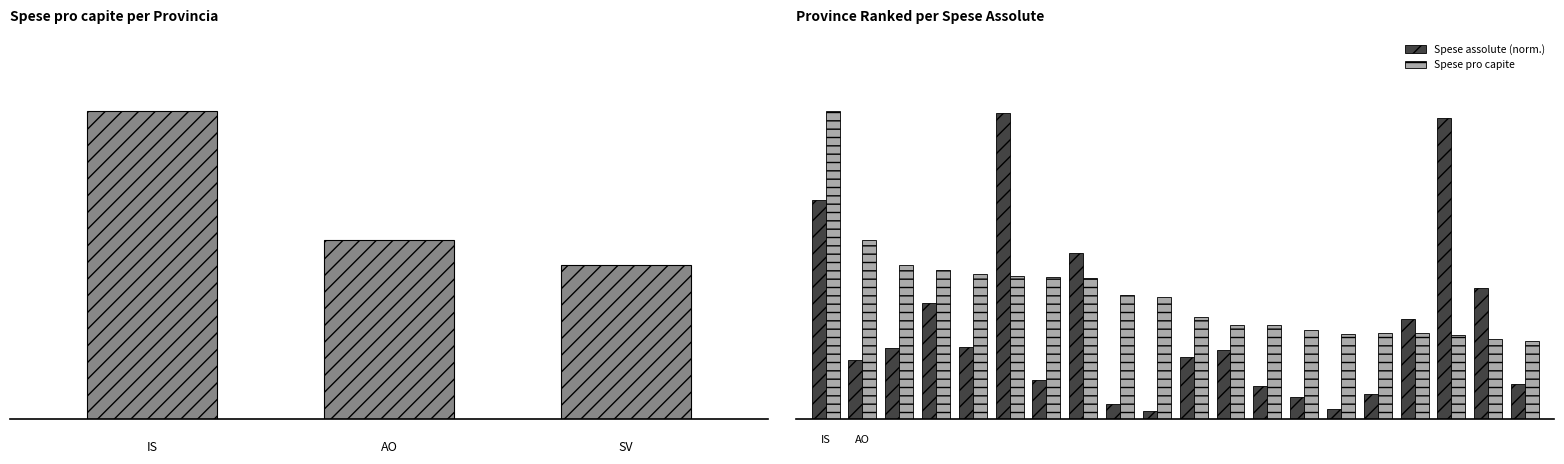

What is the average value of the Spese pro capite series?

285.2